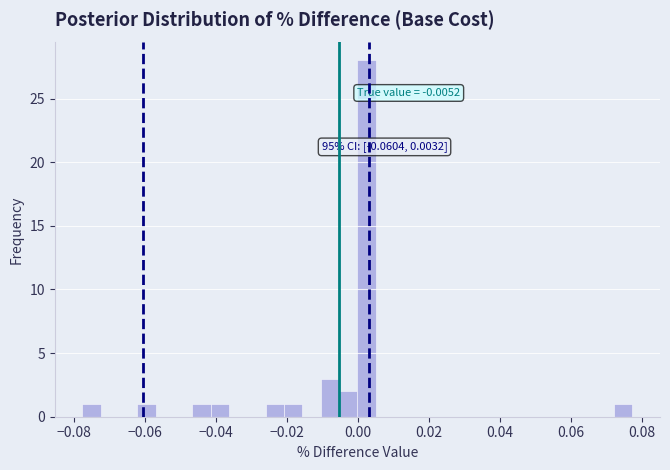

Around what value on the x-axis is the tallest bar? Give the approximate position of its centre, as read against the axis.

0.002